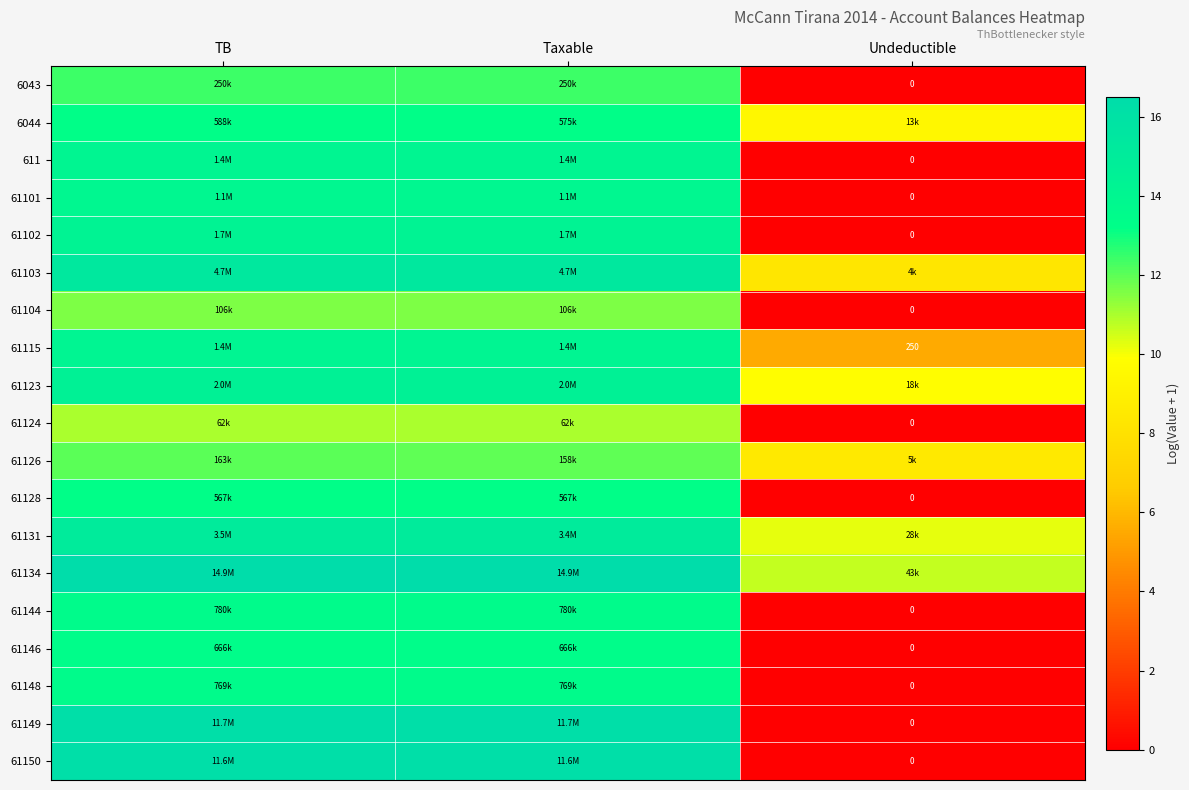

What is the average value of the 61131 series?

13.4